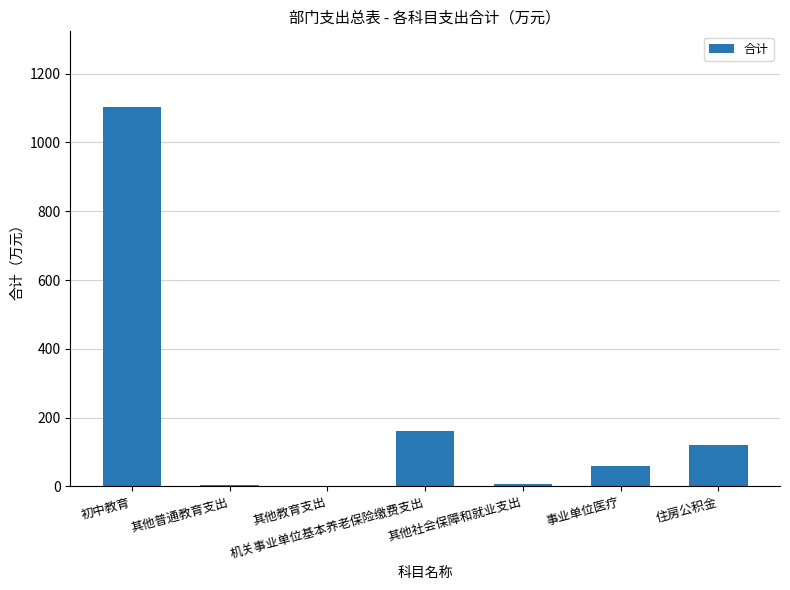

Where is the data nearest to the value 552?

机关事业单位基本养老保险缴费支出